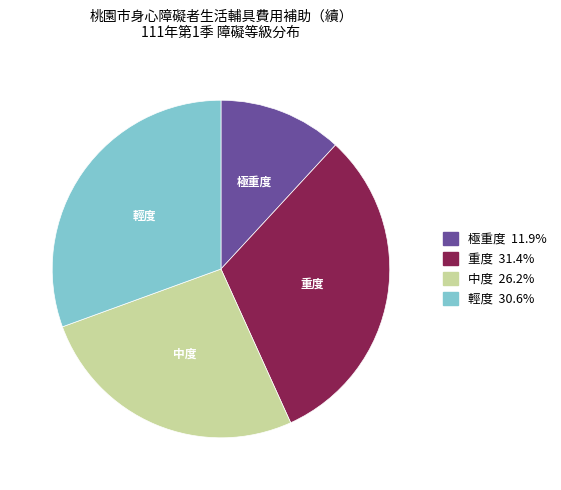

Is there a majority slice in this chart?

No